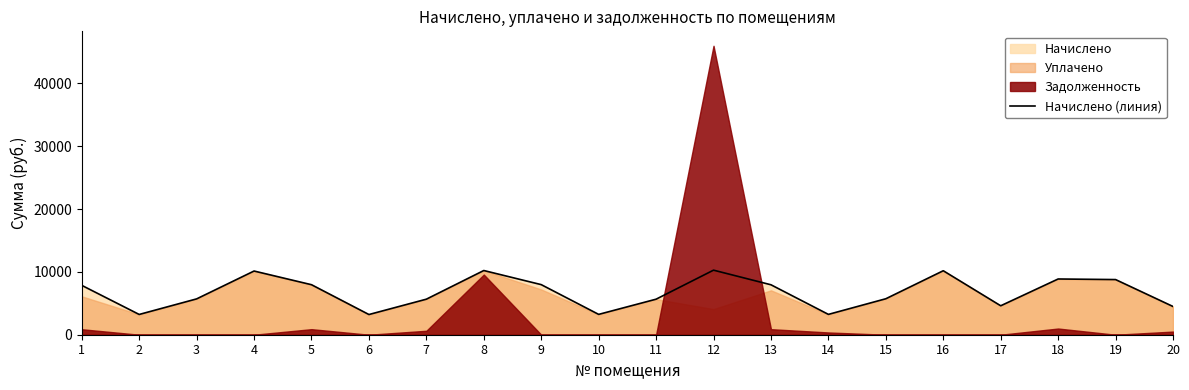

Which category has the lowest value across all series?

6